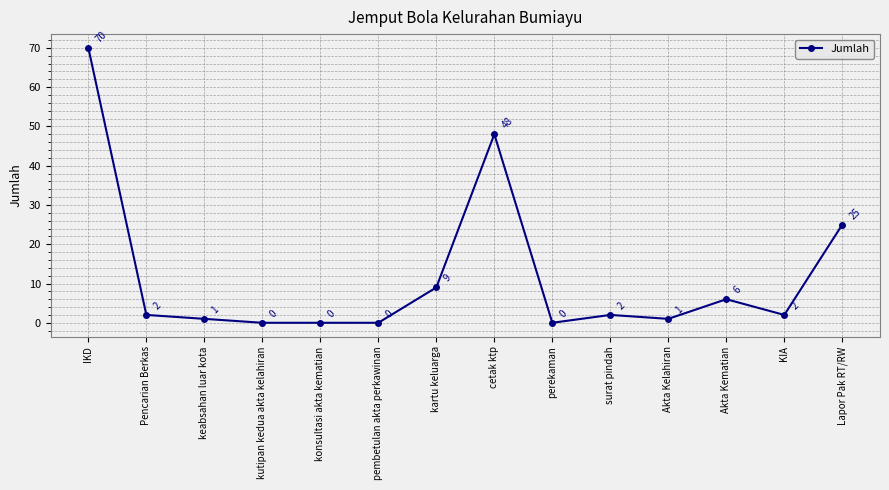

How many lines are shown in the chart?

1